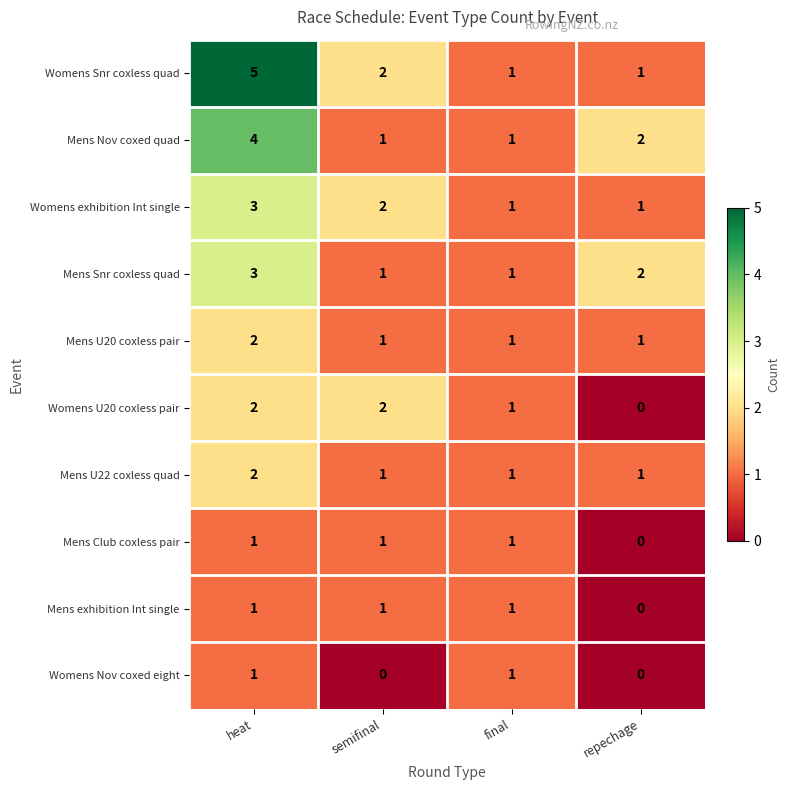

Where is Womens exhibition Int single nearest to the value 2?

semifinal